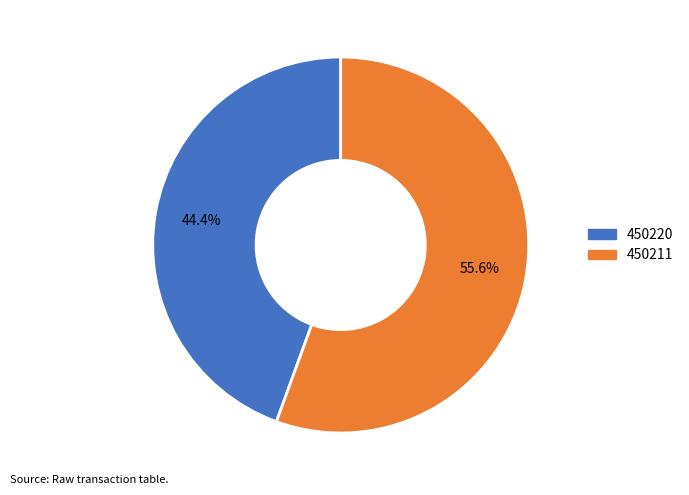

How many slices are in this pie chart?

2